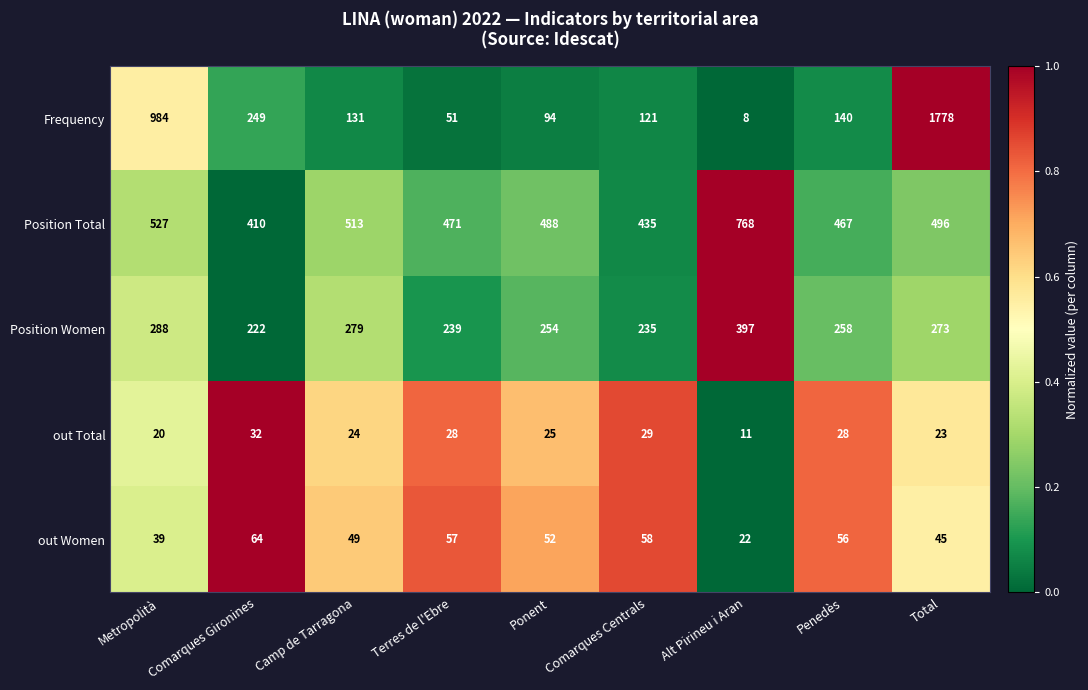

How many categories are shown in the chart?

9